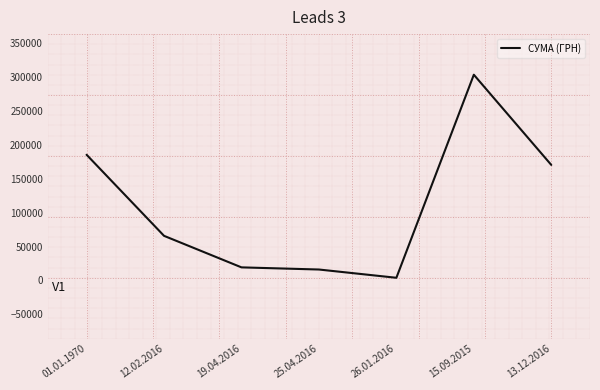

What is the approximate value at 12.02.2016?

65783.8